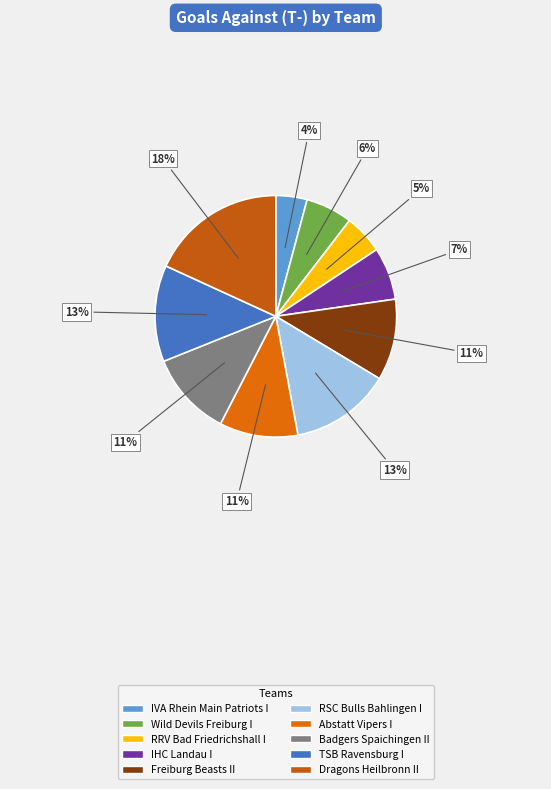

Which category has the biggest portion of the pie?

Dragons Heilbronn II